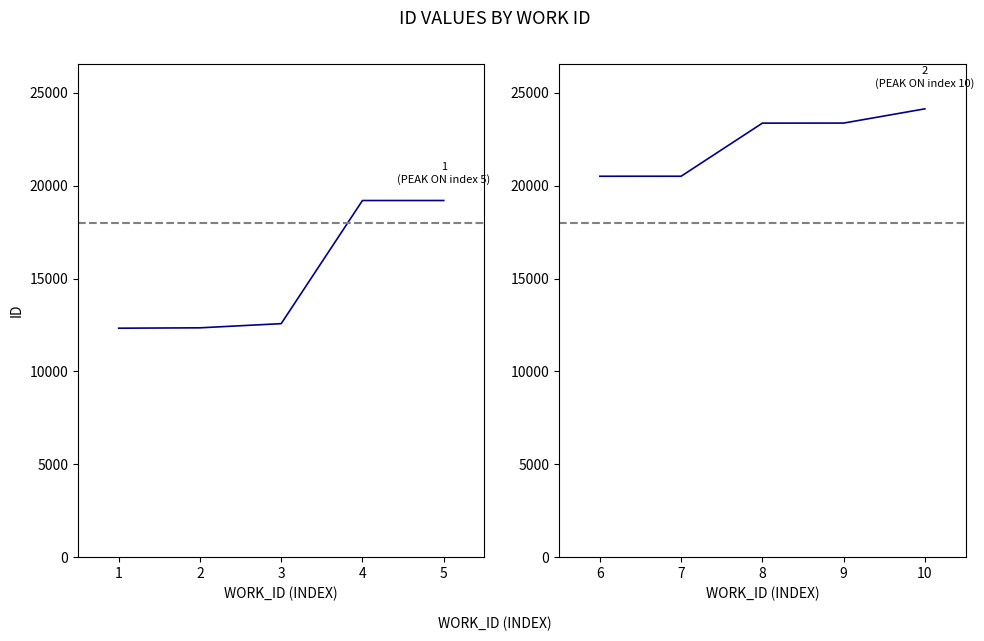

Is it true that id (second half) equals 40780 at 8?

False